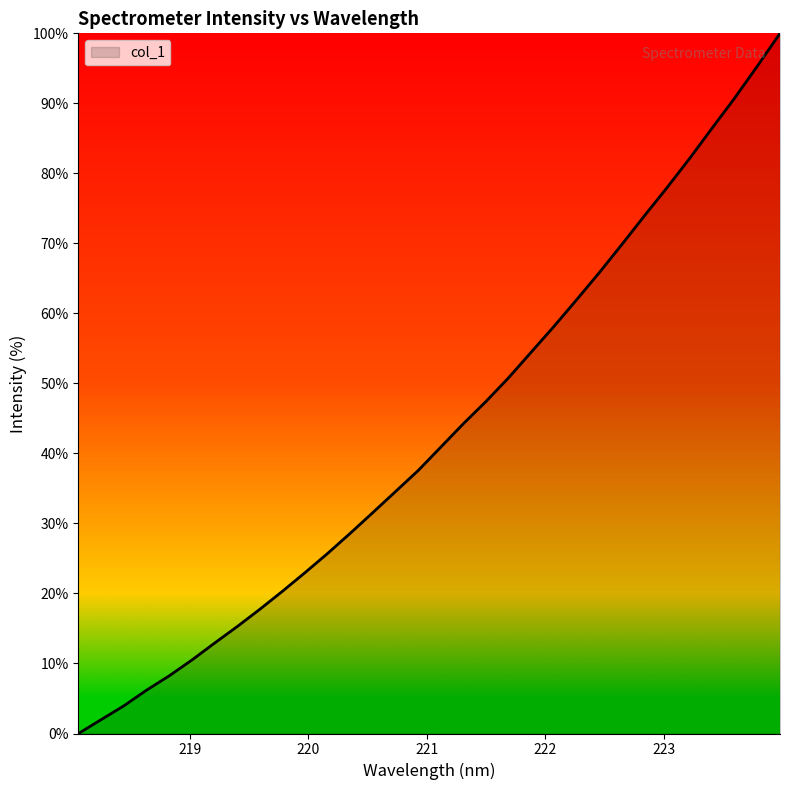

What is the difference between the maximum and minimum values?

100.0